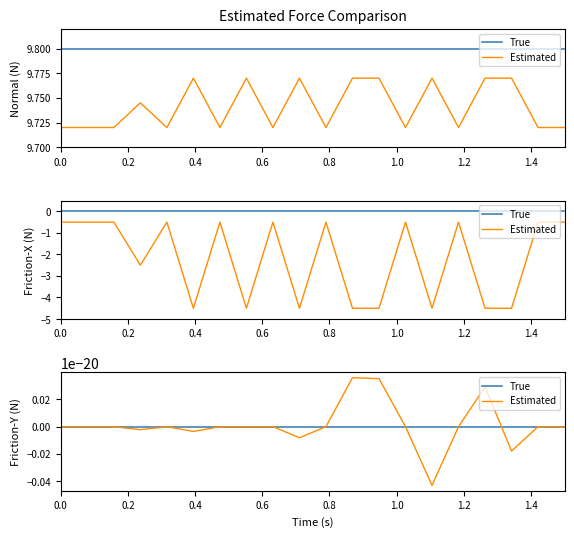

The P2 series shows -0.7 at 00:22. True or false?

False